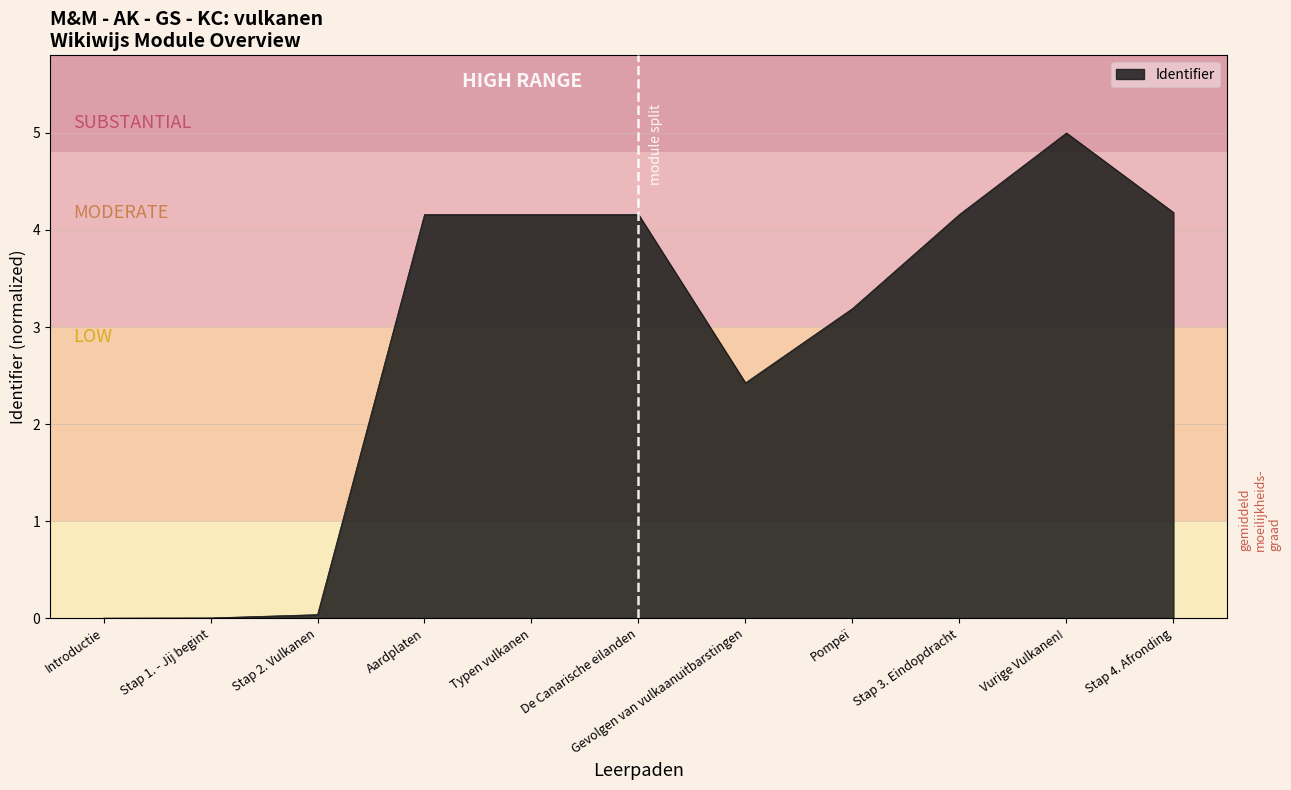

What is the difference between the values at Stap 2. Vulkanen and Pompeï?

3.2